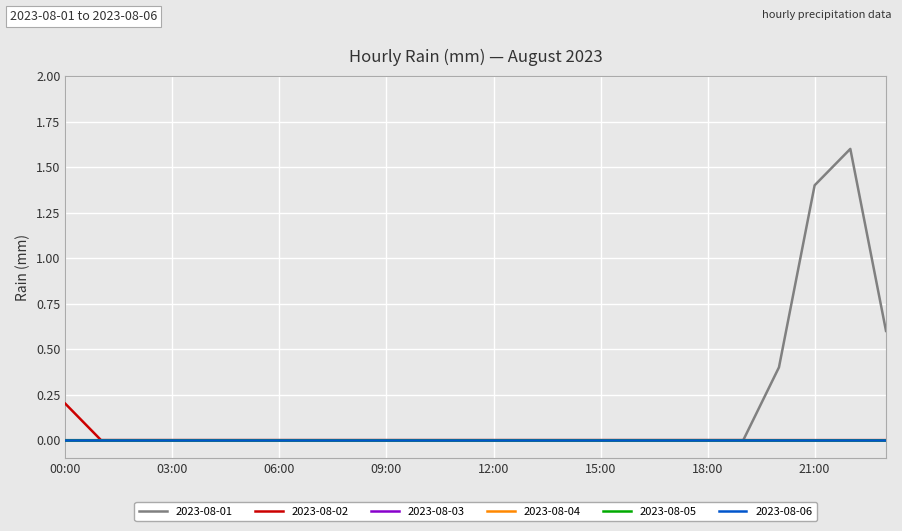

Does the chart have visible grid lines?

Yes